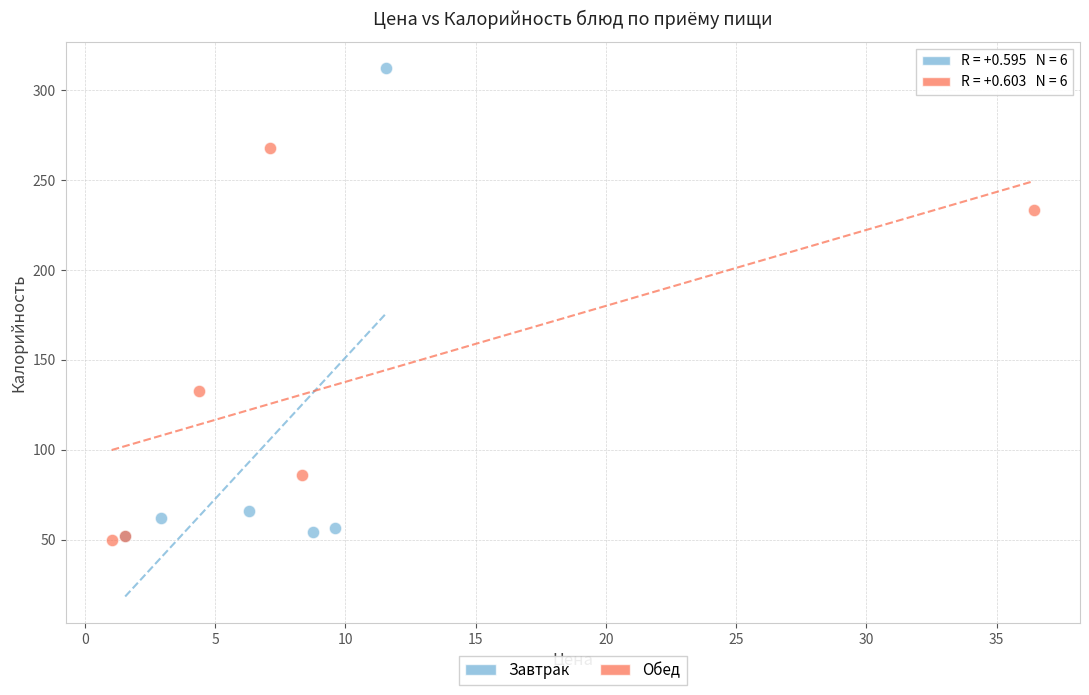

Which series reaches the maximum Y coordinate?

Завтрак